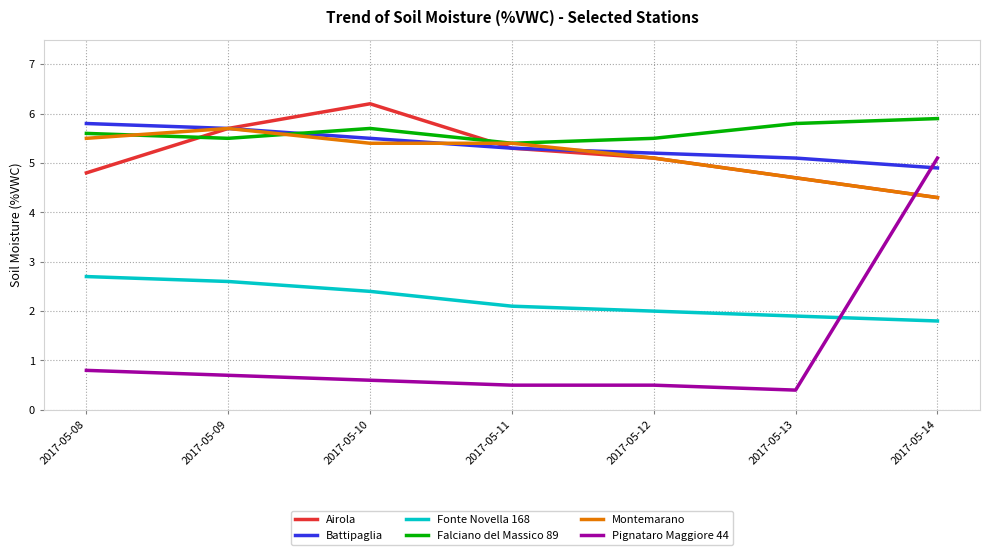

How many values in the Montemarano series are below 5?

2